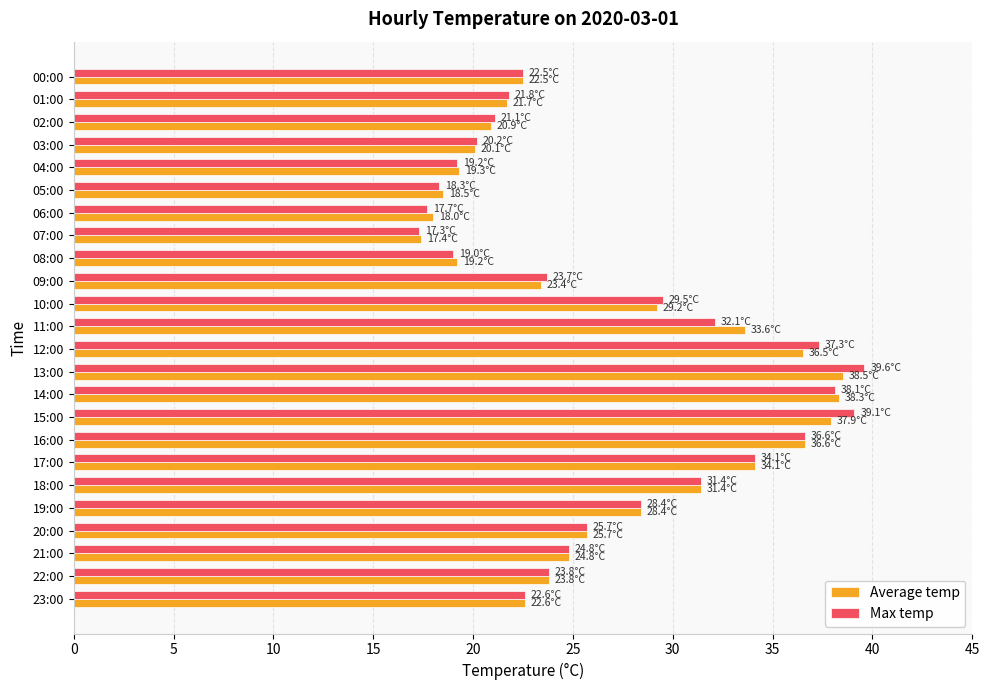

What is the difference between the Average temp values at 05:00 and 11:00?

15.1